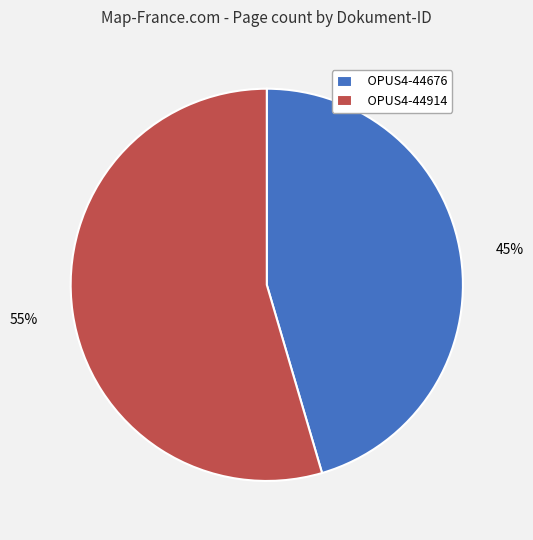

Is there a majority slice in this chart?

Yes